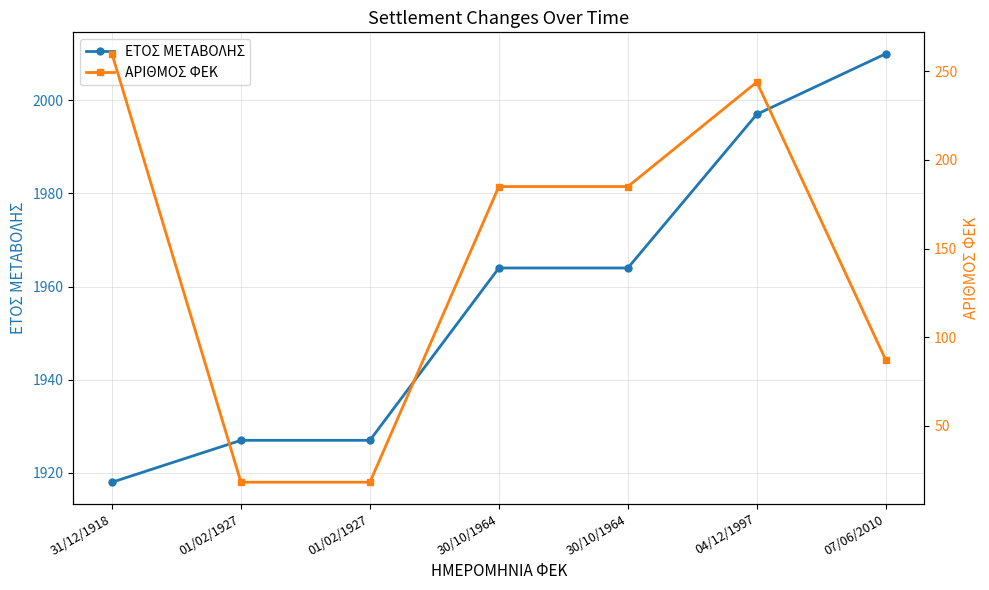

What is the maximum value for ΑΡΙΘΜΟΣ ΦΕΚ?

260